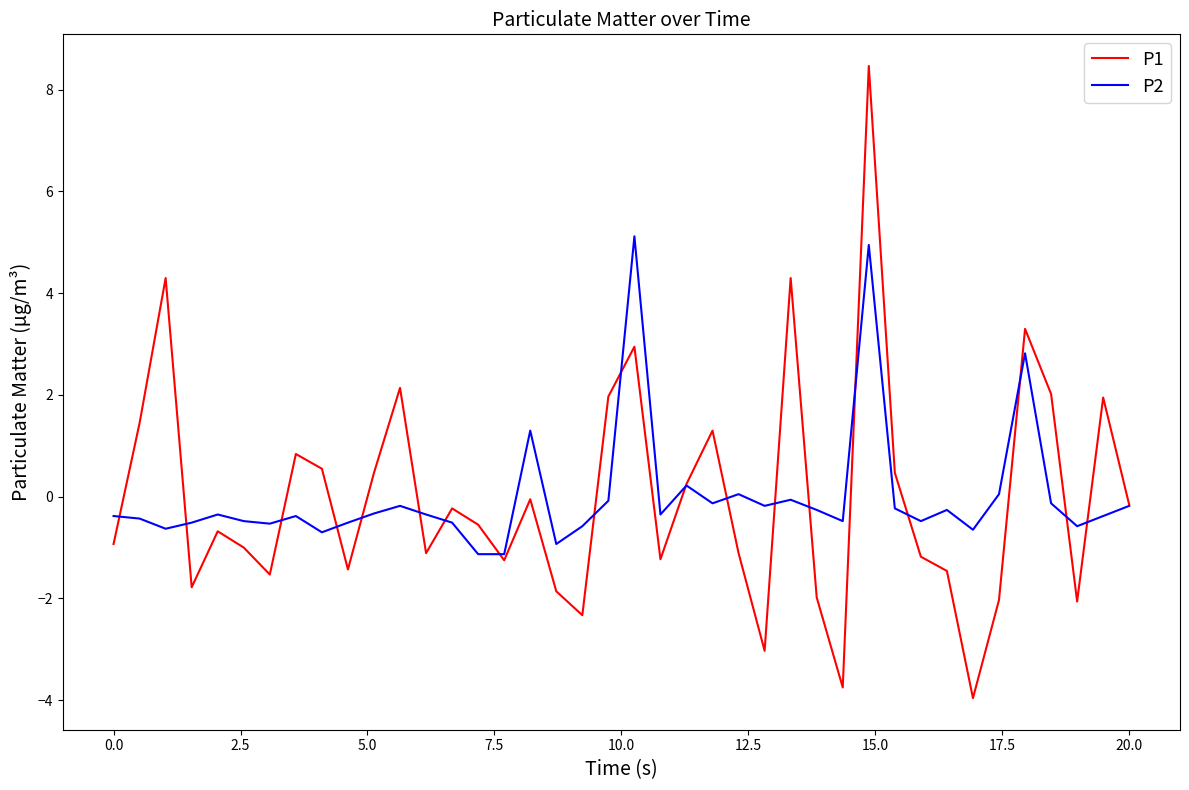

List the series in order of their peak value, highest first.

P1, P2